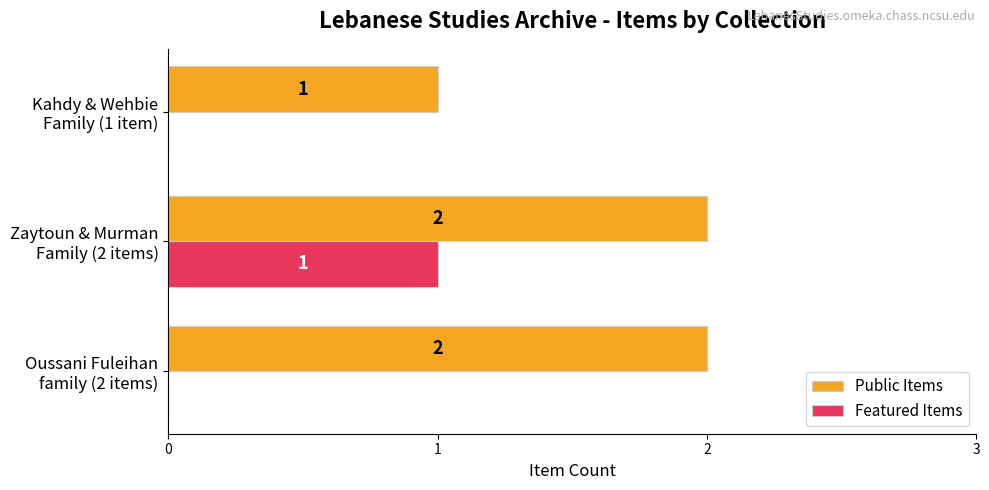

Which series has the largest total across all categories?

Public Items